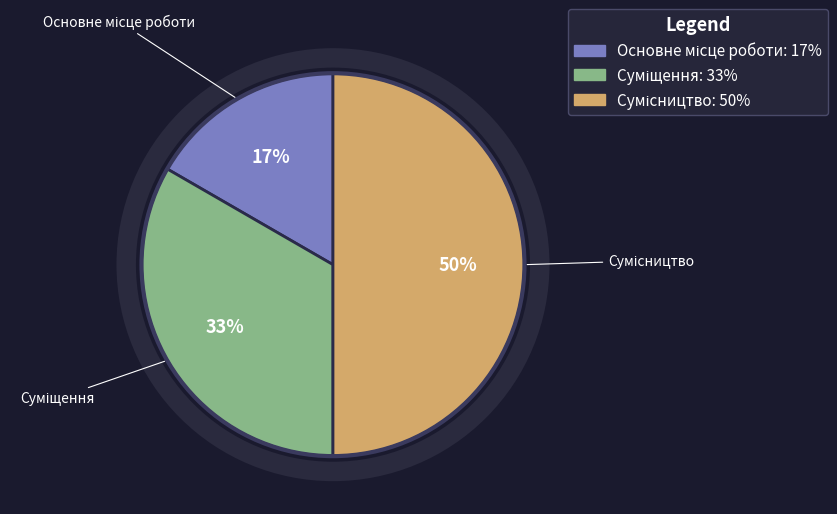

To the nearest percent, what is the average slice percentage?

33%